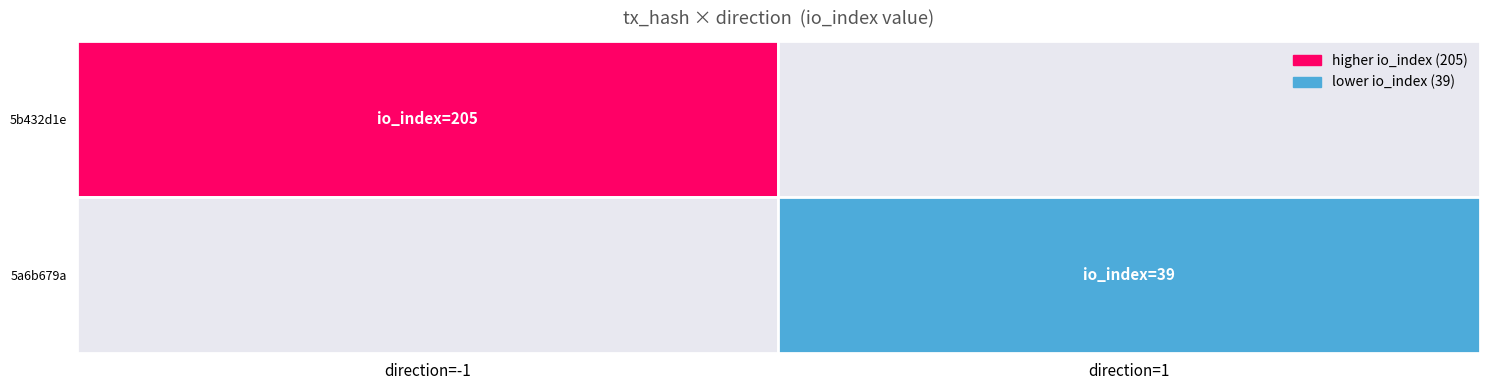

Reading left to right, transcribe all the data shown in this chart.

5b432d1e: direction=-1	io_index=205
5a6b679a: direction=1	io_index=39